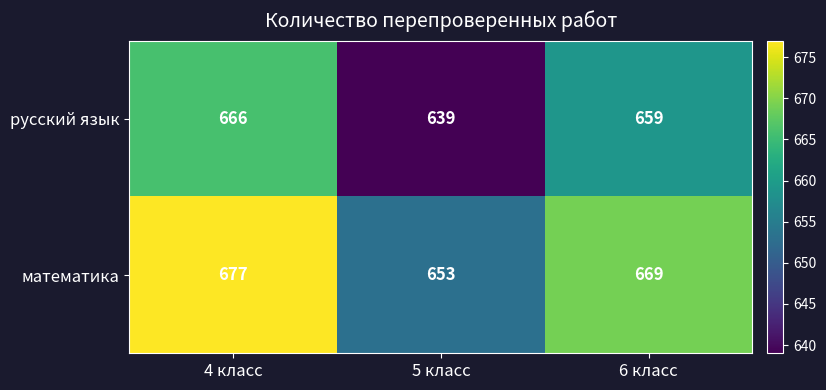

Count the математика values in the range 653 to 677.

3